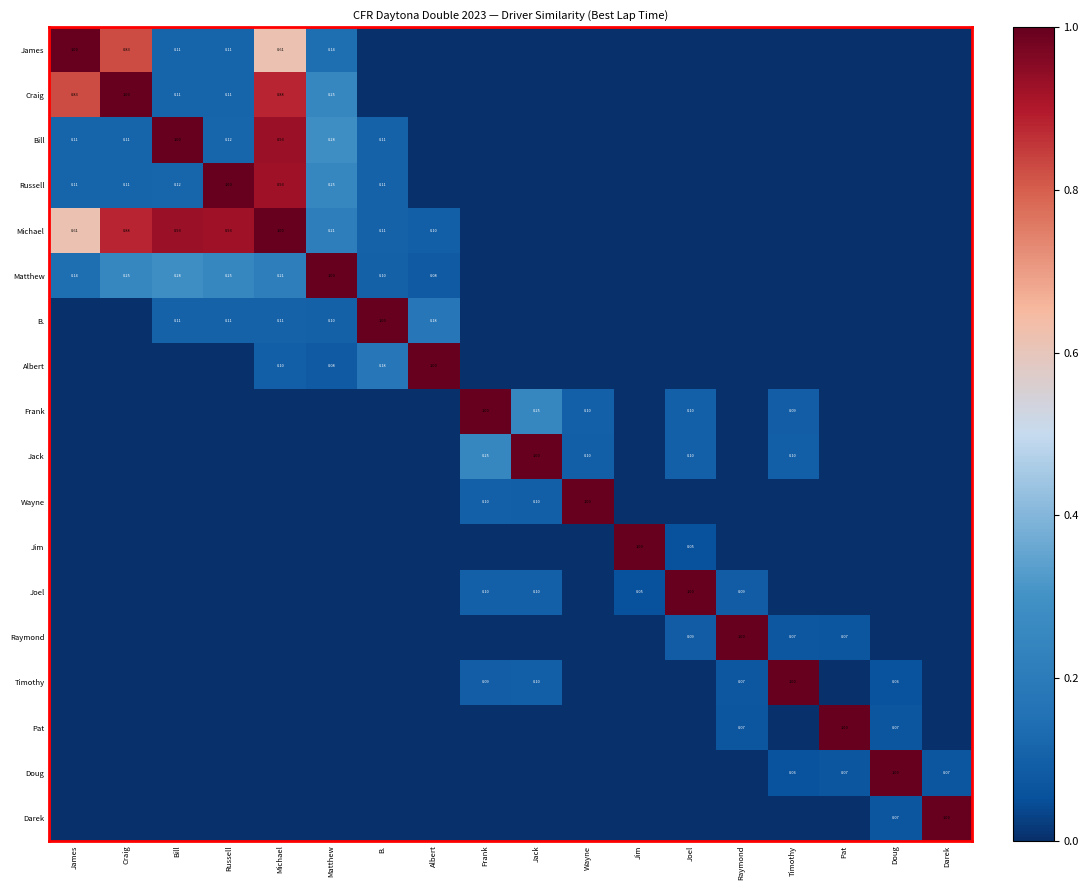

At which label is Matthew closest to 0?

Frank